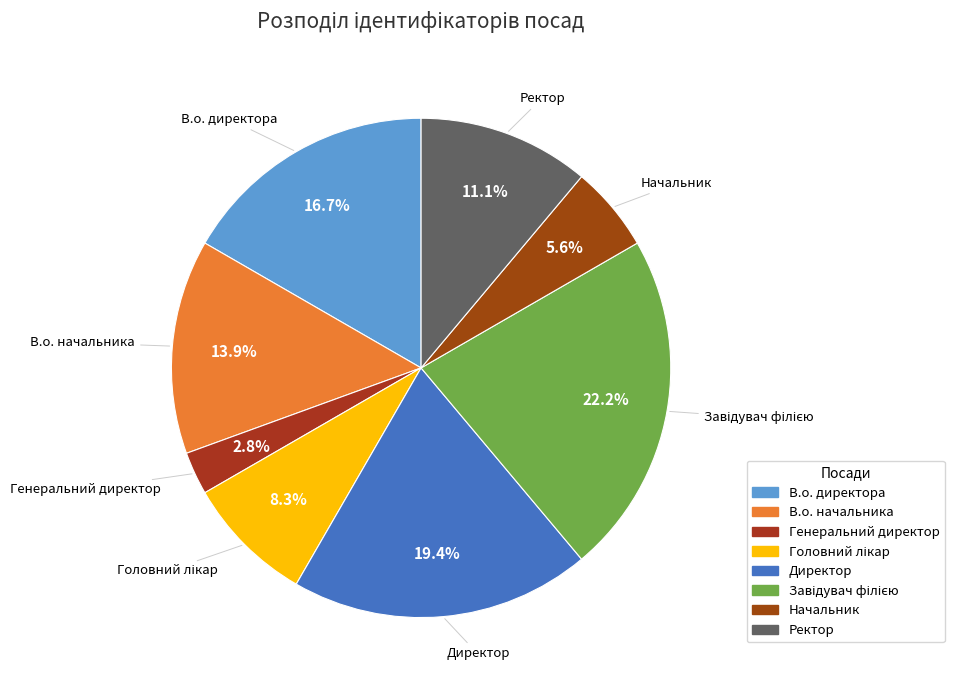

What is the smallest slice in the pie chart?

Генеральний директор